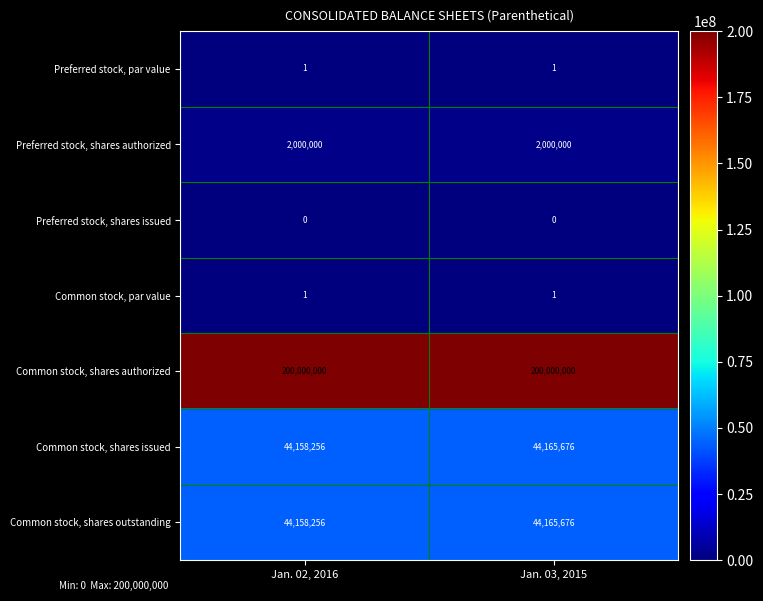

Rank the categories by Common stock, shares issued value from highest to lowest.

Jan. 03, 2015, Jan. 02, 2016